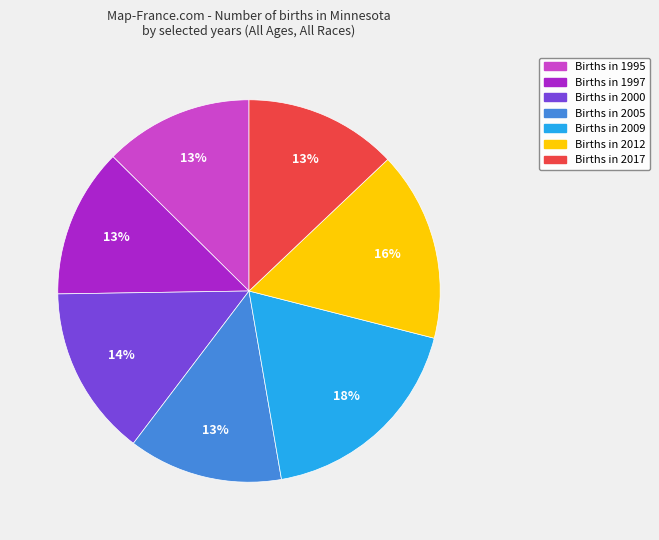

To the nearest percent, what is the average slice percentage?

14%